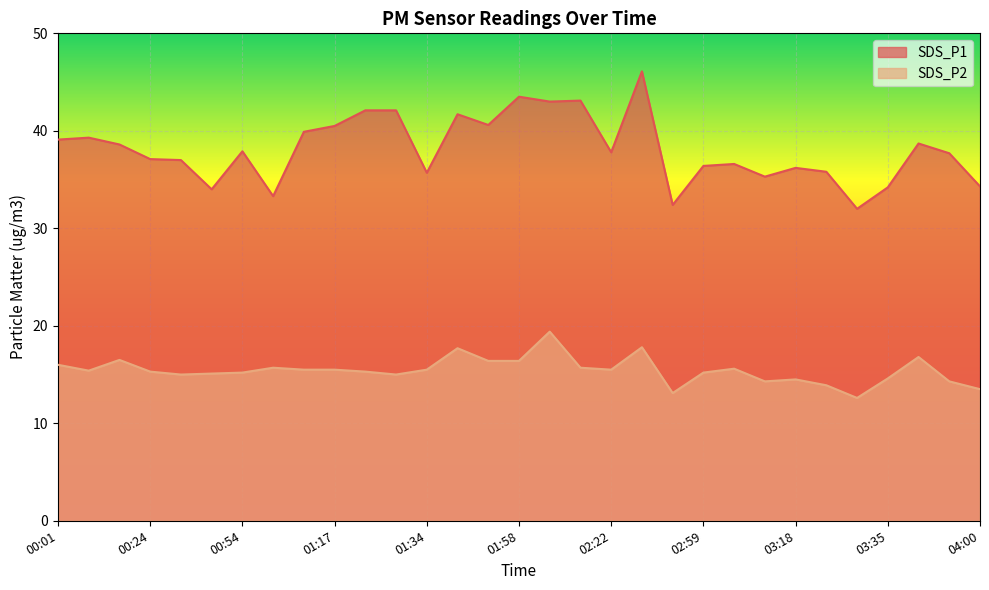

How many lines are shown in the chart?

2